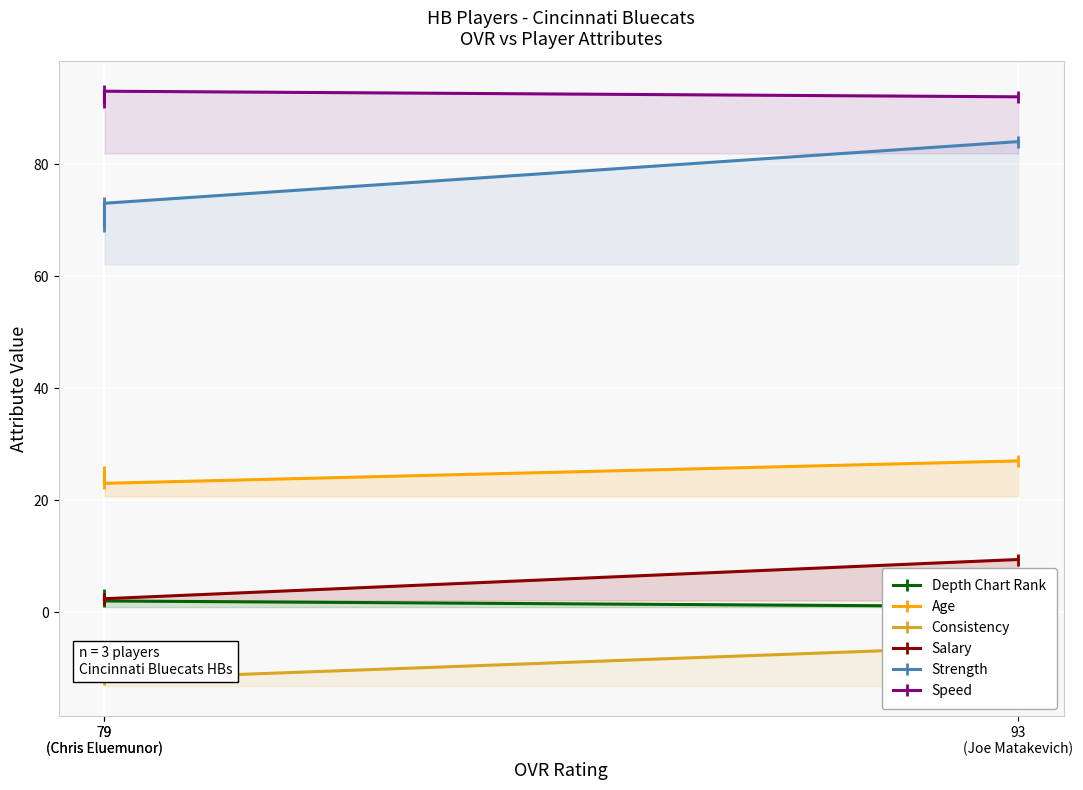

What is the spread (max minus min) of values at 79
(Chris Eluemunor)?

105.0